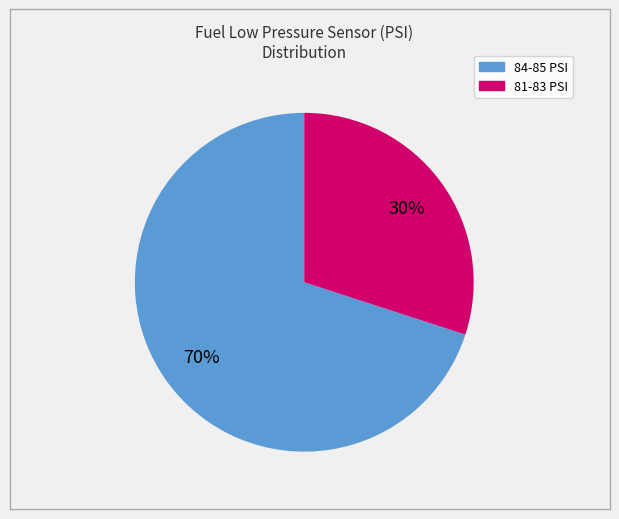

Is there any slice that represents more than half of the pie?

Yes